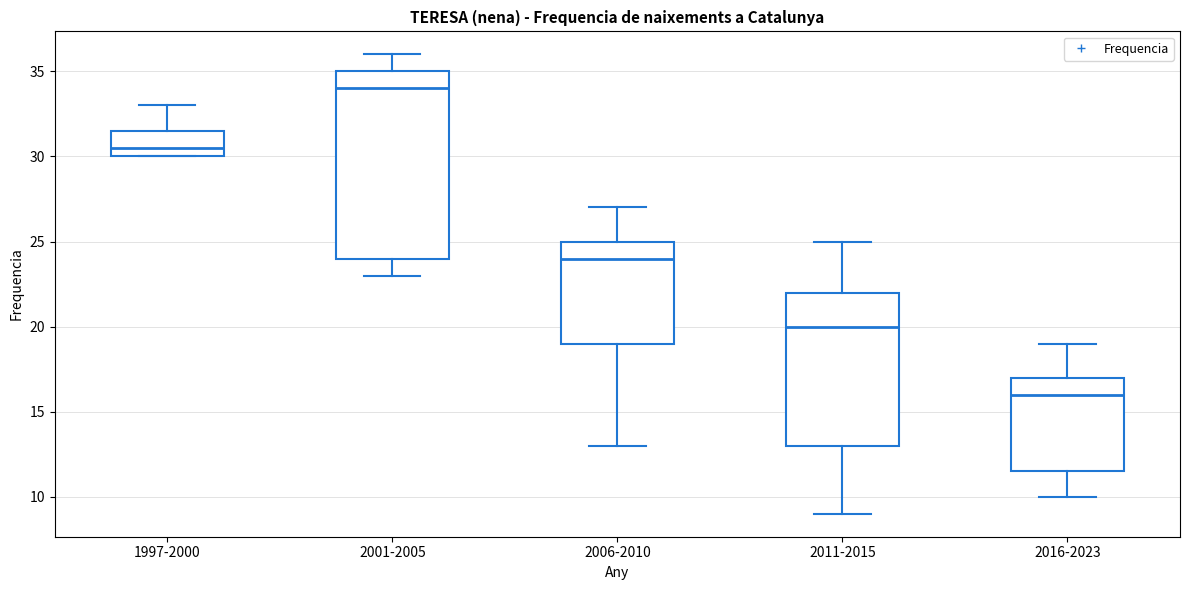

Which box is the tallest, from its lower edge to its upper edge?

2001-2005